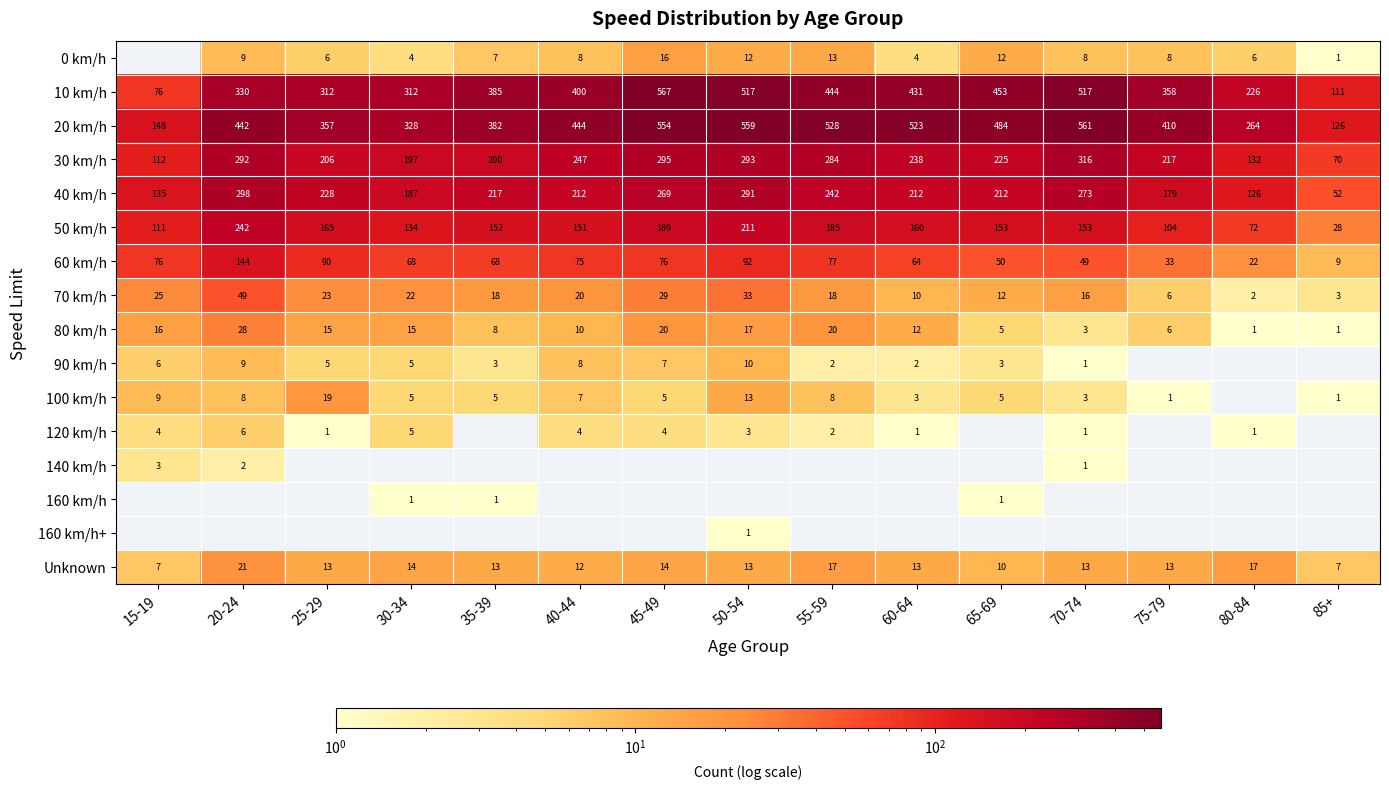

At which label does 60 km/h reach its minimum?

85+